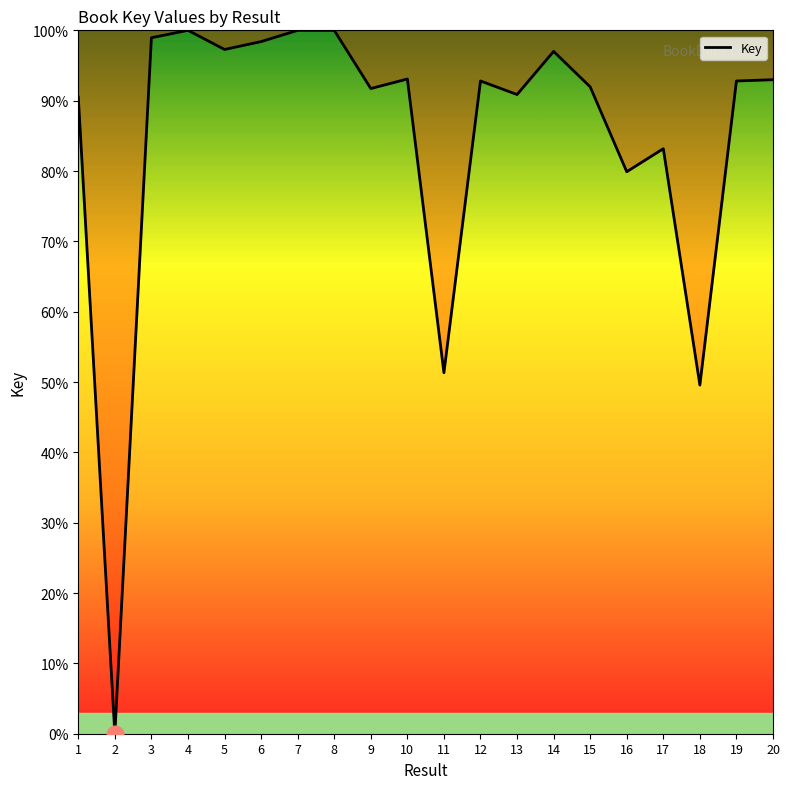

Does the chart have visible grid lines?

No